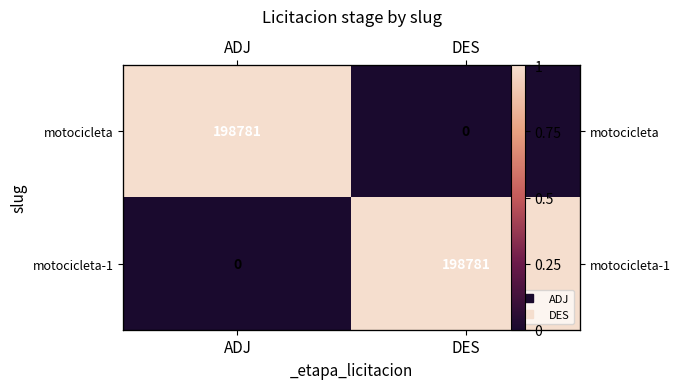

Which category has the lowest value in the motocicleta-1 series?

ADJ